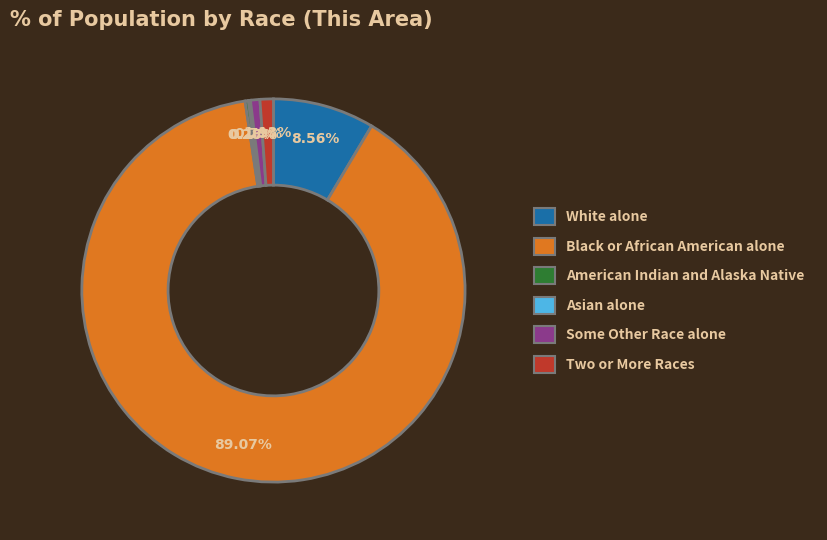

To the nearest percent, what portion does Black or African American alone represent?

89%